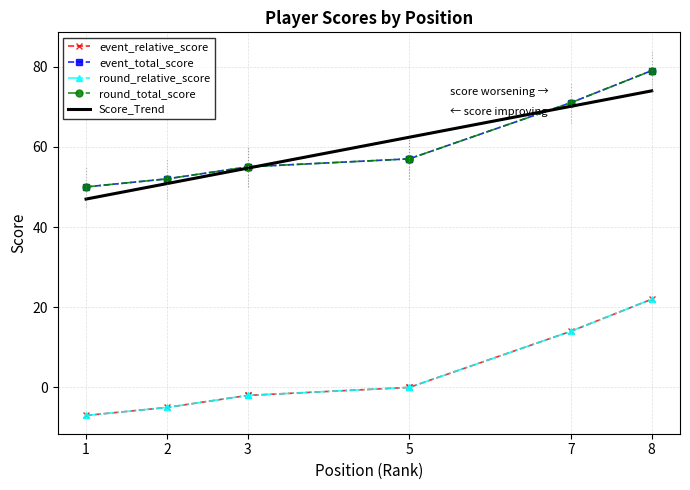

Where does the round_total_score series first go above 57?

7